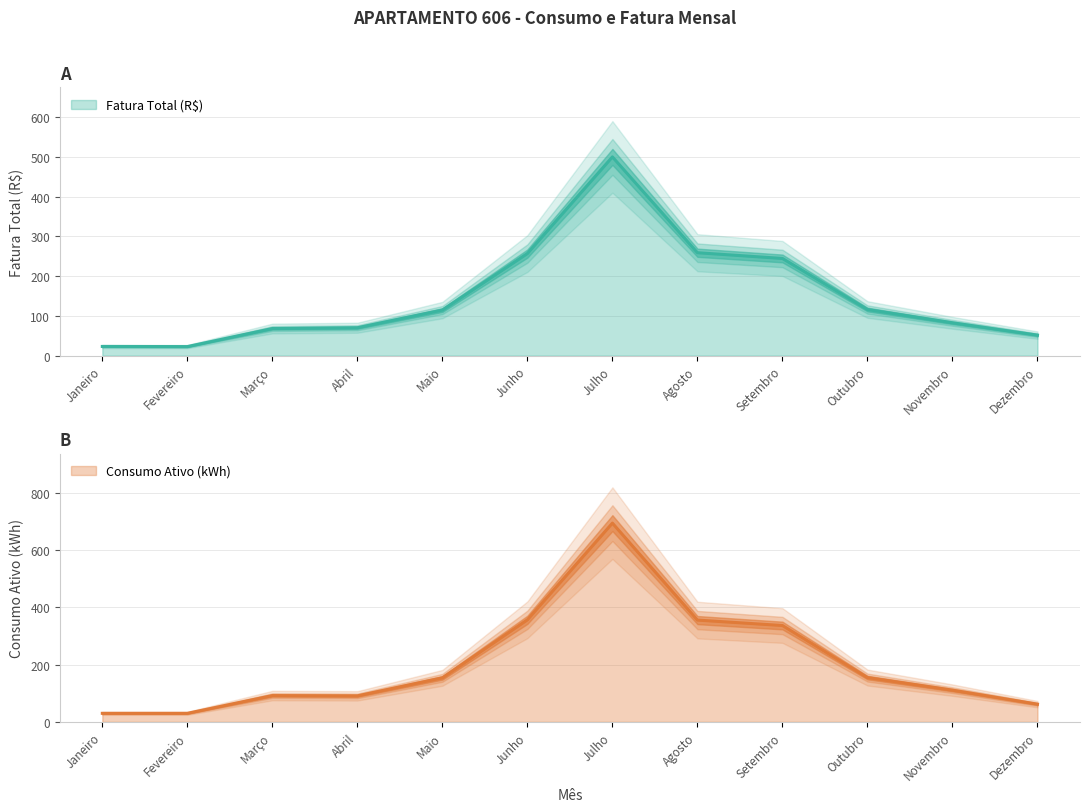

True or false: Consumo Ativo (kWh) has more than 2 interior local peaks.

False